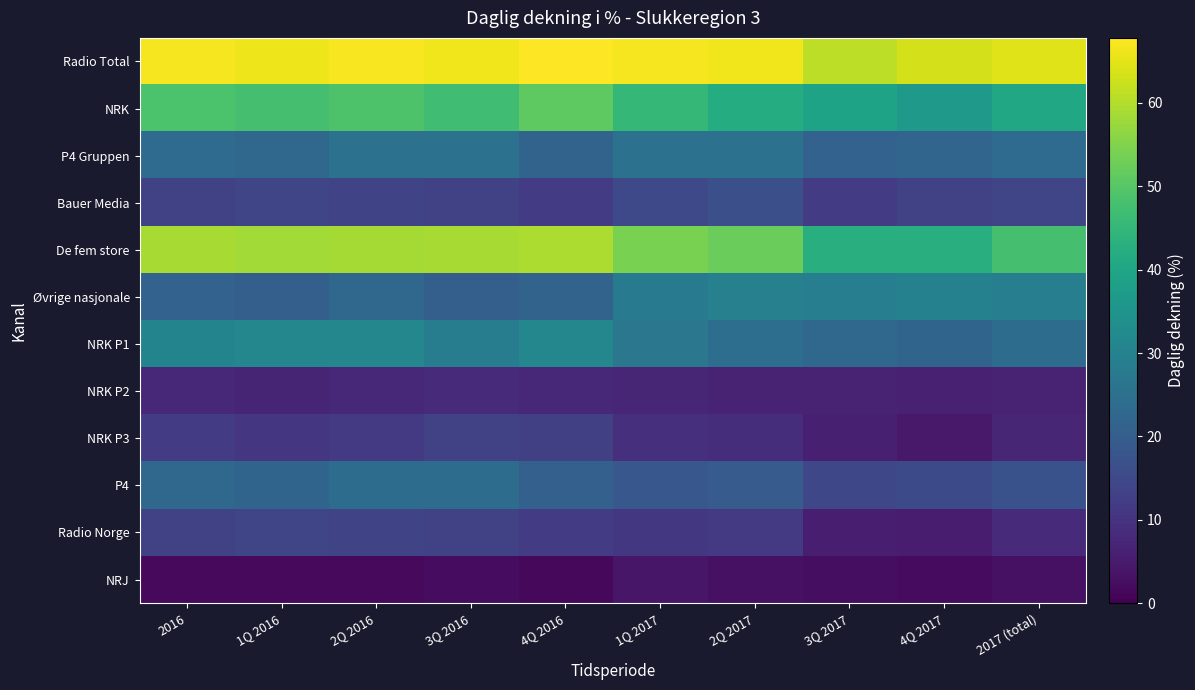

At which category is the sum across all series the highest?

2Q 2016